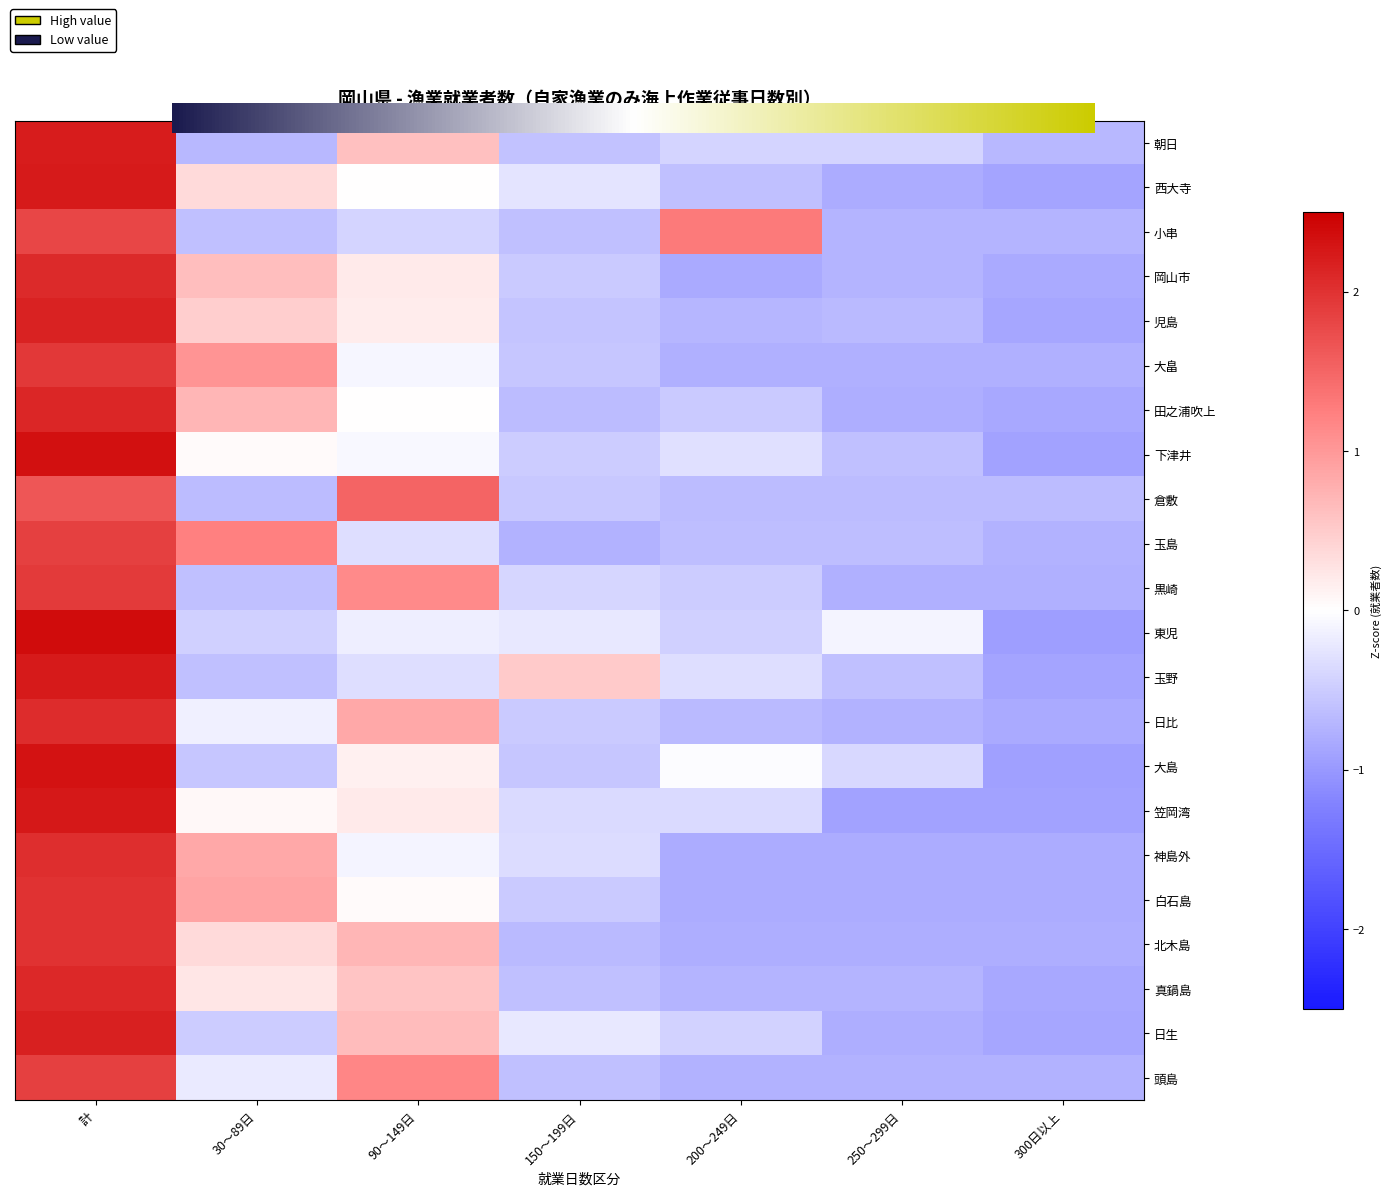

What is the total value across all series at 200〜249日?

-10.9